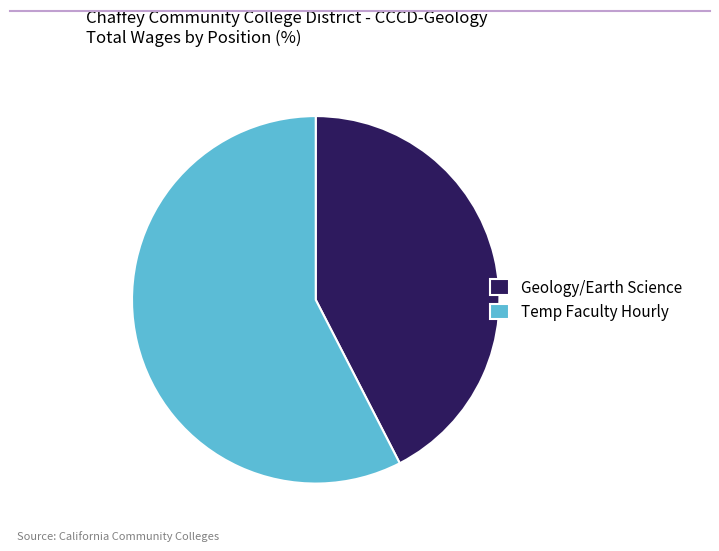

How many slices are in this pie chart?

2